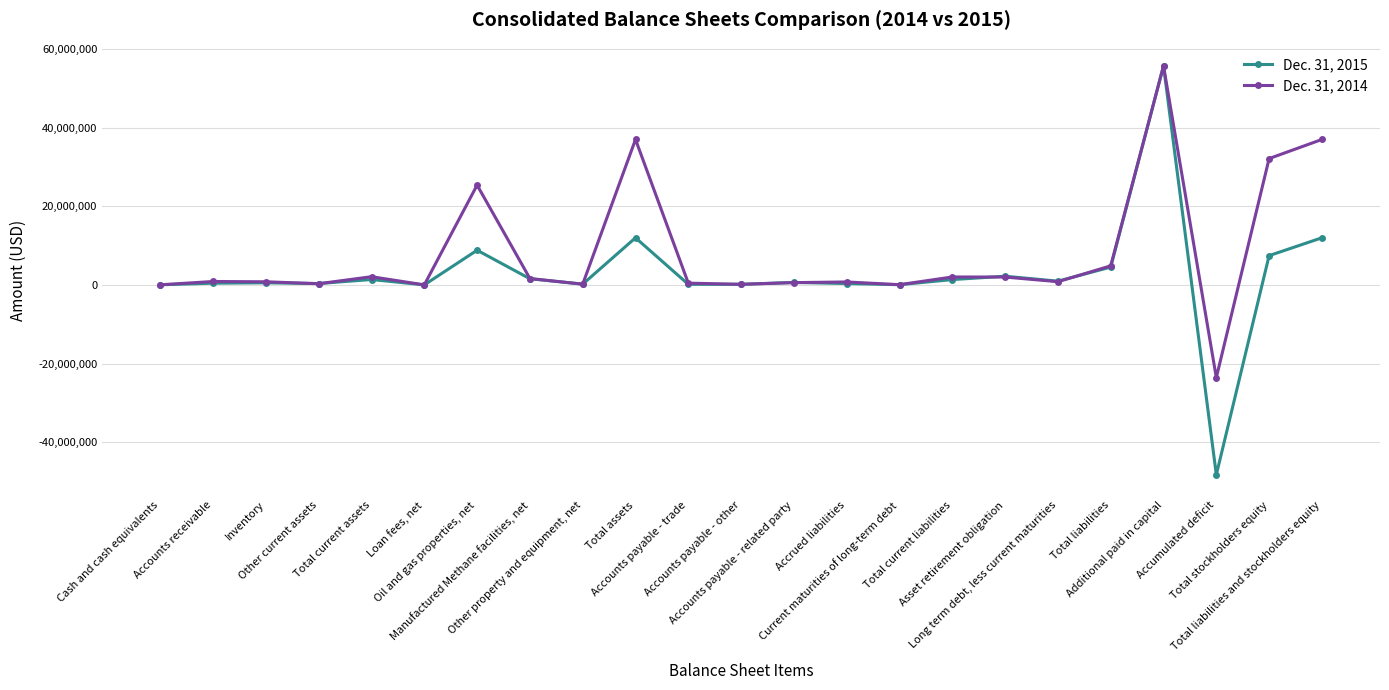

What is the difference between the maximum and minimum values in the Dec. 31, 2015 series?

104086000